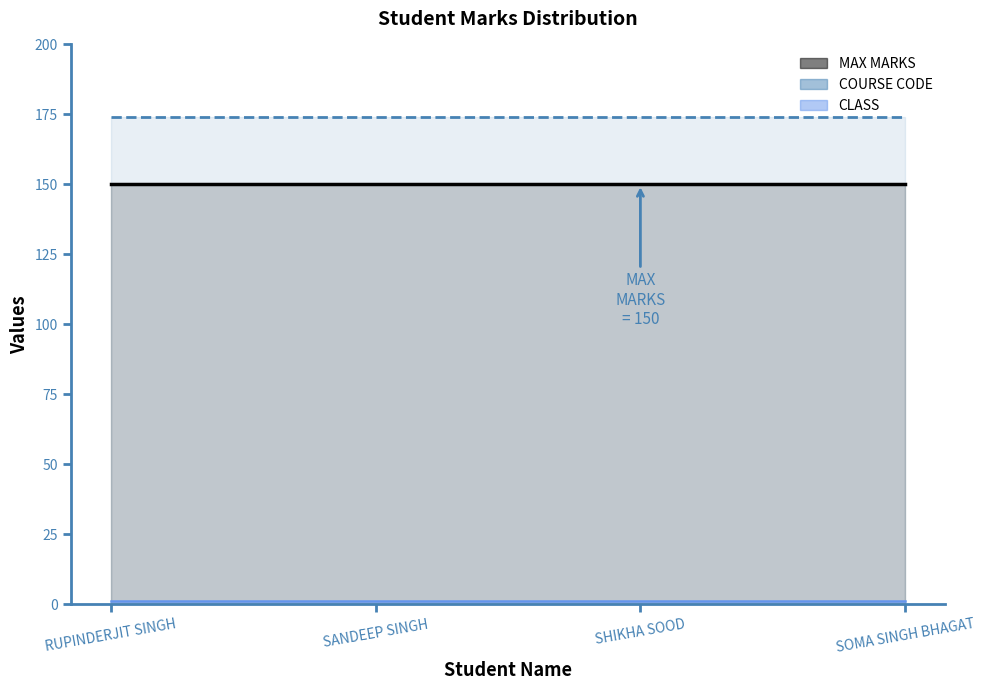

Which category has the lowest value in the CLASS (line) series?

RUPINDERJIT SINGH